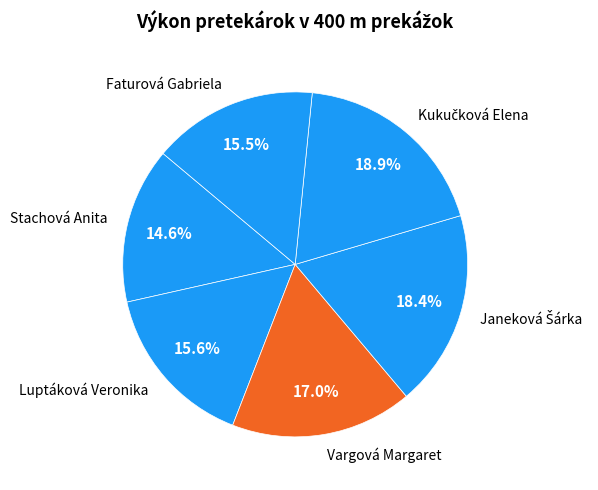

Do Luptáková Veronika and Vargová Margaret together represent more than half of the pie?

No